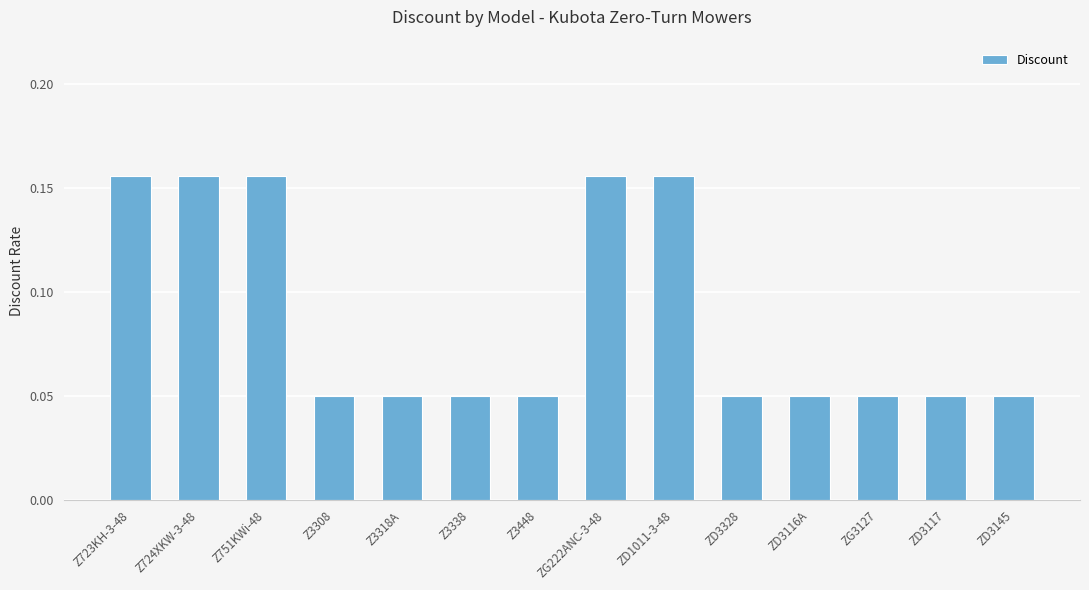

Is it true that the value at ZG3127 is 0.0?

False